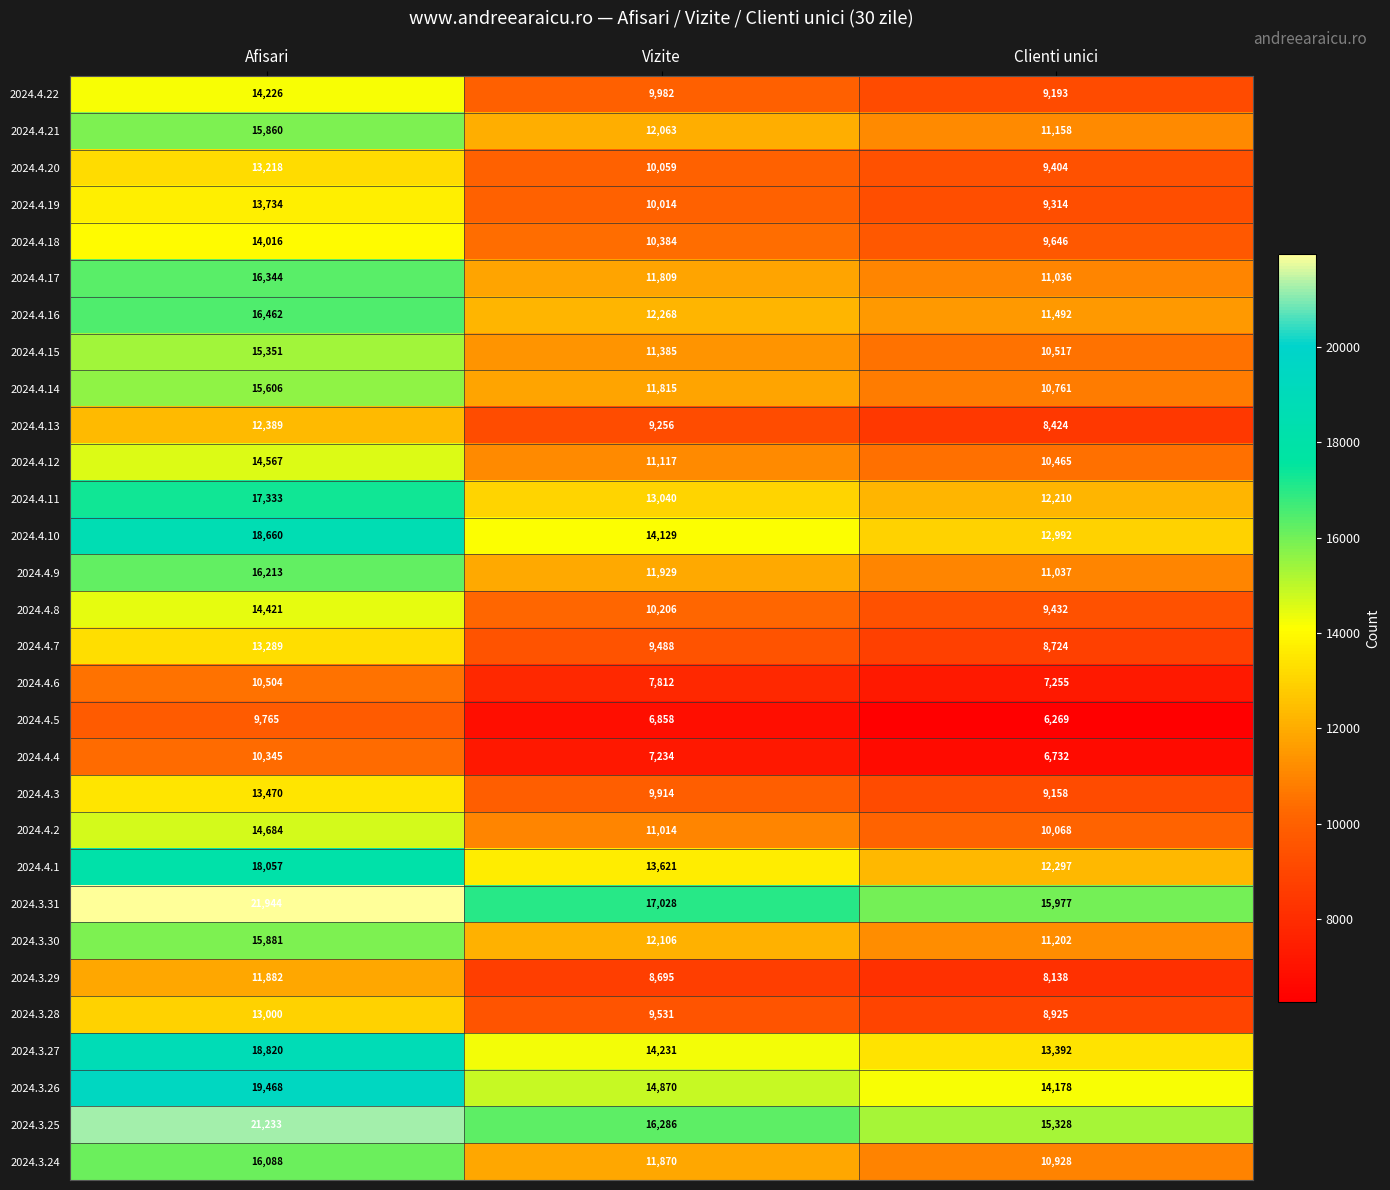

What is the sum of the 2024.3.24 values at Afisari and Vizite?

27958